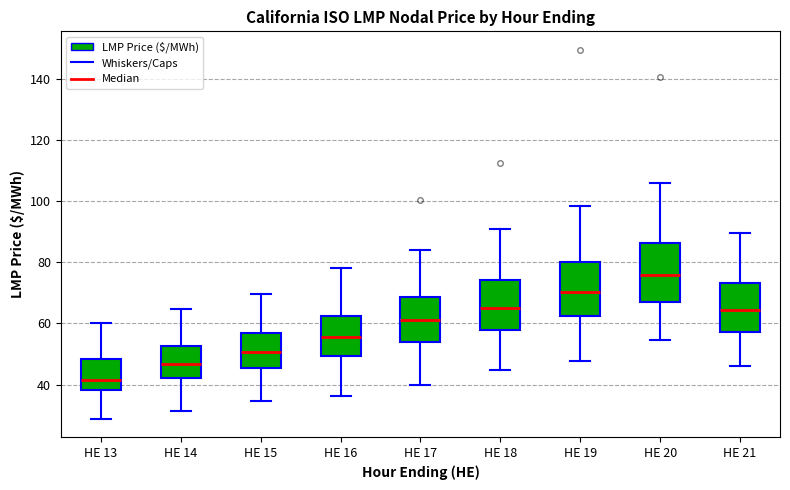

Reading left to right, read every box against the y-axis: the position of its median line, the range the box covers, and the ends of its whiskers. The values are not printed on the chart, so give them approximately, as read against the axis.

HE 13: median 42, box 38 to 48, whiskers 28 to 60
HE 14: median 46, box 42 to 52, whiskers 32 to 64
HE 15: median 50, box 46 to 56, whiskers 34 to 70
HE 16: median 56, box 50 to 62, whiskers 36 to 78
HE 17: median 62, box 54 to 68, whiskers 40 to 84
HE 18: median 66, box 58 to 74, whiskers 44 to 92
HE 19: median 70, box 62 to 80, whiskers 48 to 98
HE 20: median 76, box 68 to 86, whiskers 54 to 106
HE 21: median 64, box 58 to 74, whiskers 46 to 90